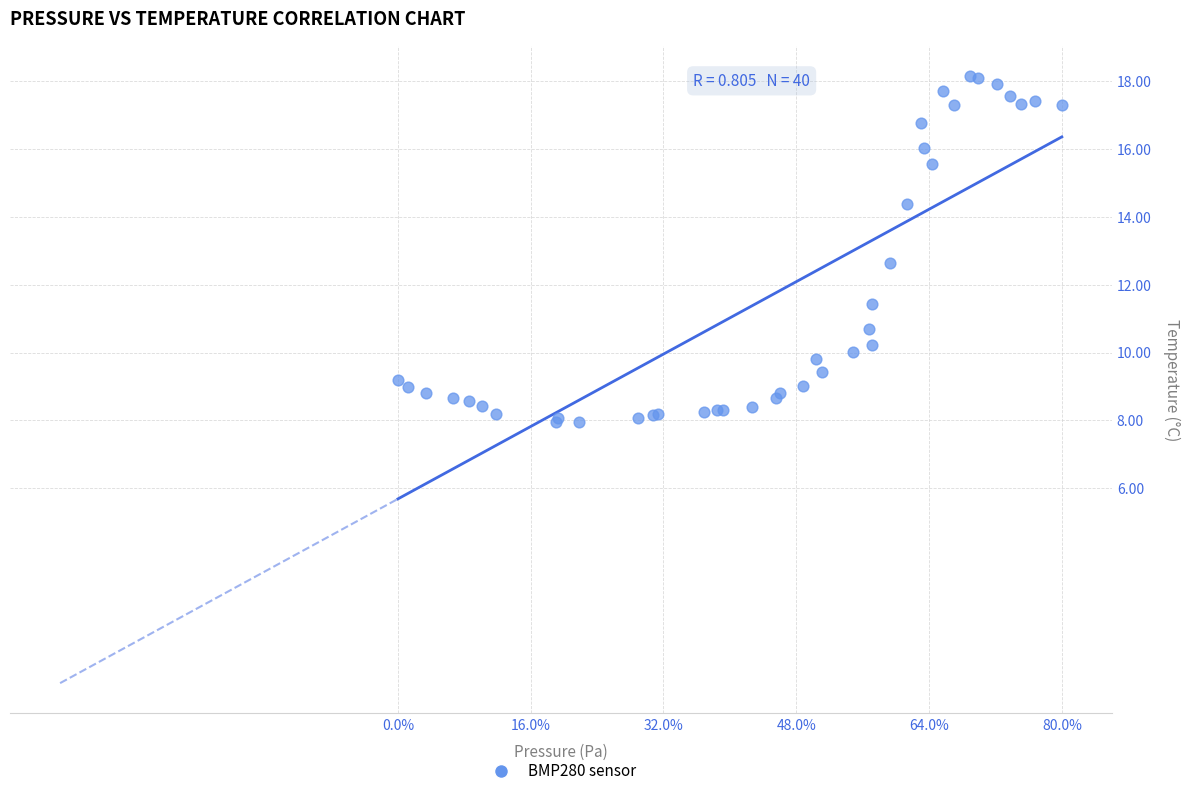

What Y value in the scatter plot is closest to 13?

12.6